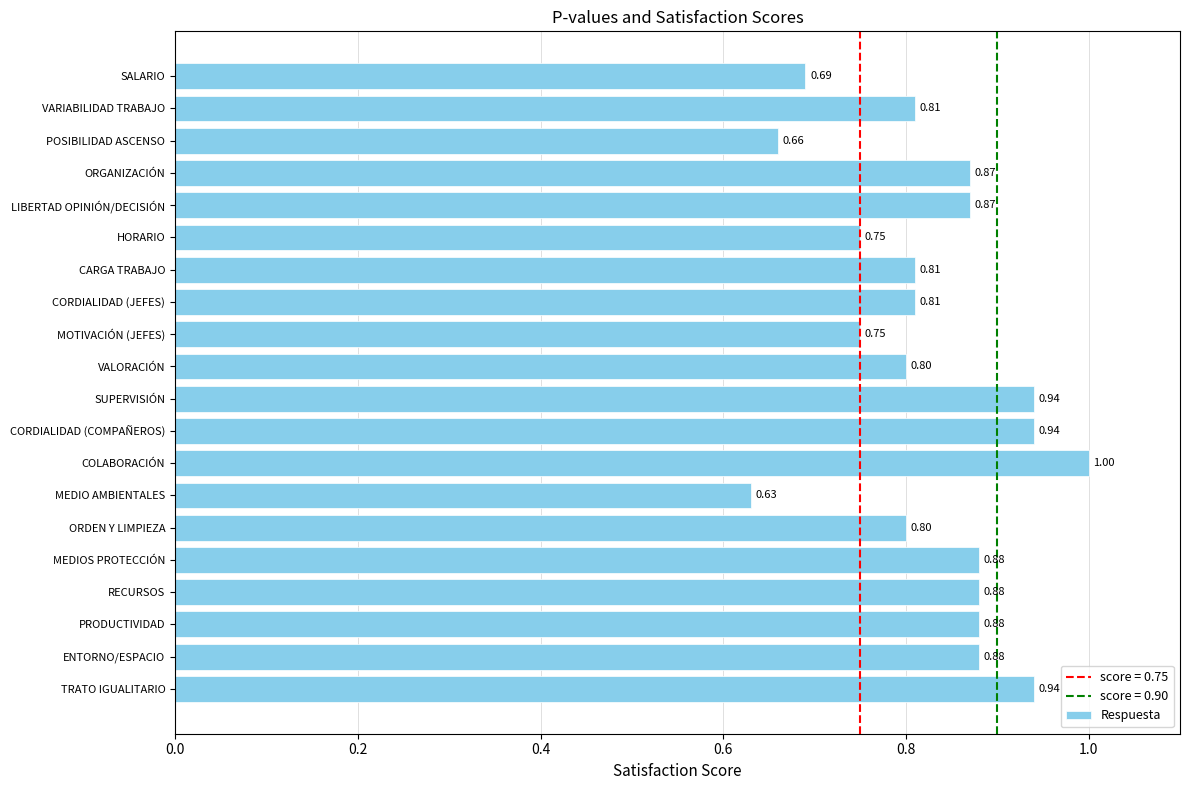

Which has a higher value, POSIBILIDAD ASCENSO or SUPERVISIÓN?

SUPERVISIÓN